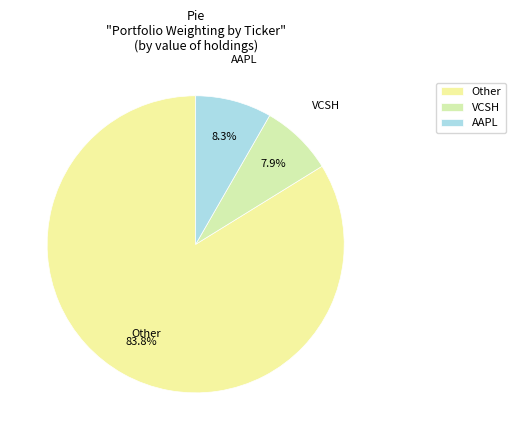

Approximately how many times larger is the value at AAPL compared to VCSH?

1.1